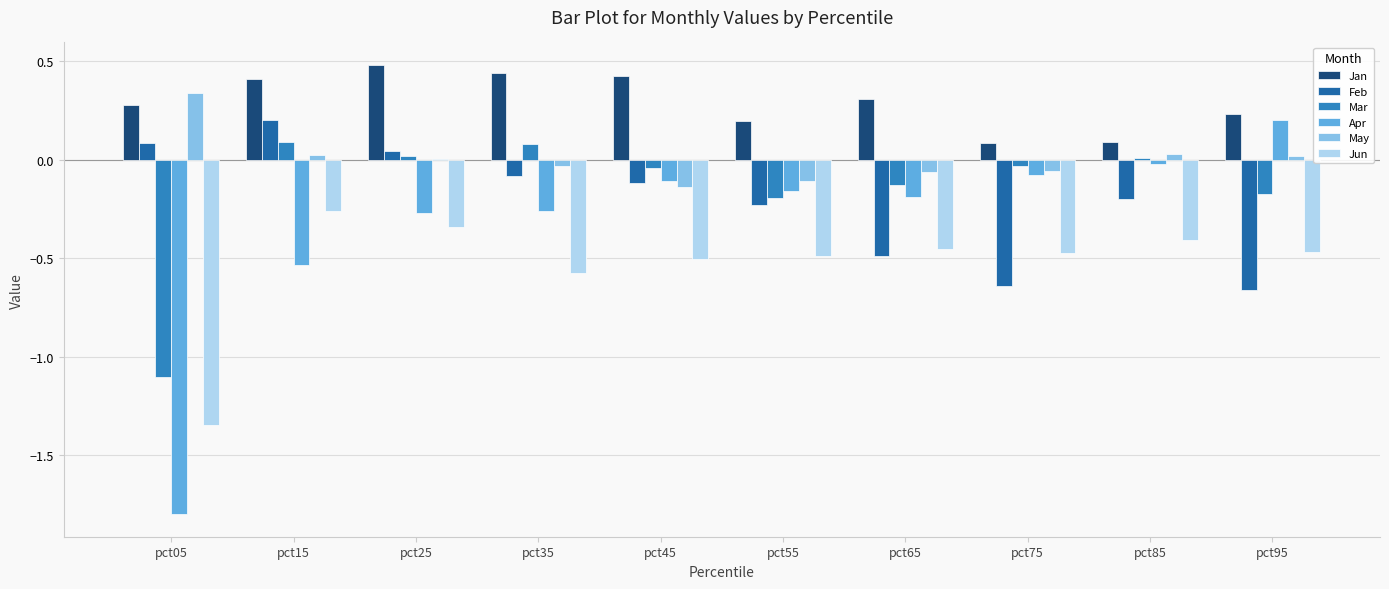

At which label does Feb first exceed 0?

pct05